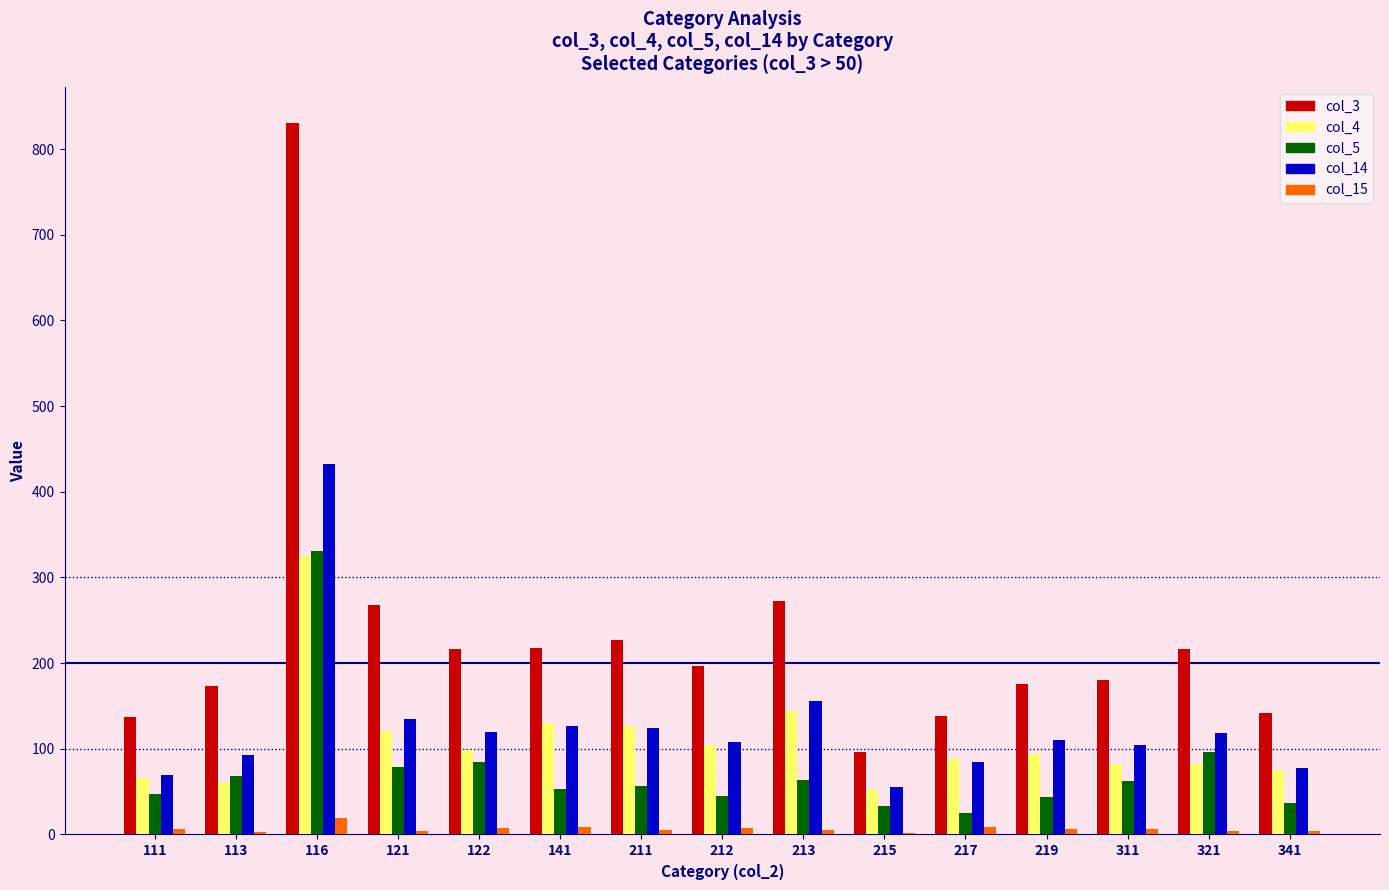

What is the difference between the col_5 values at 113 and 212?

23